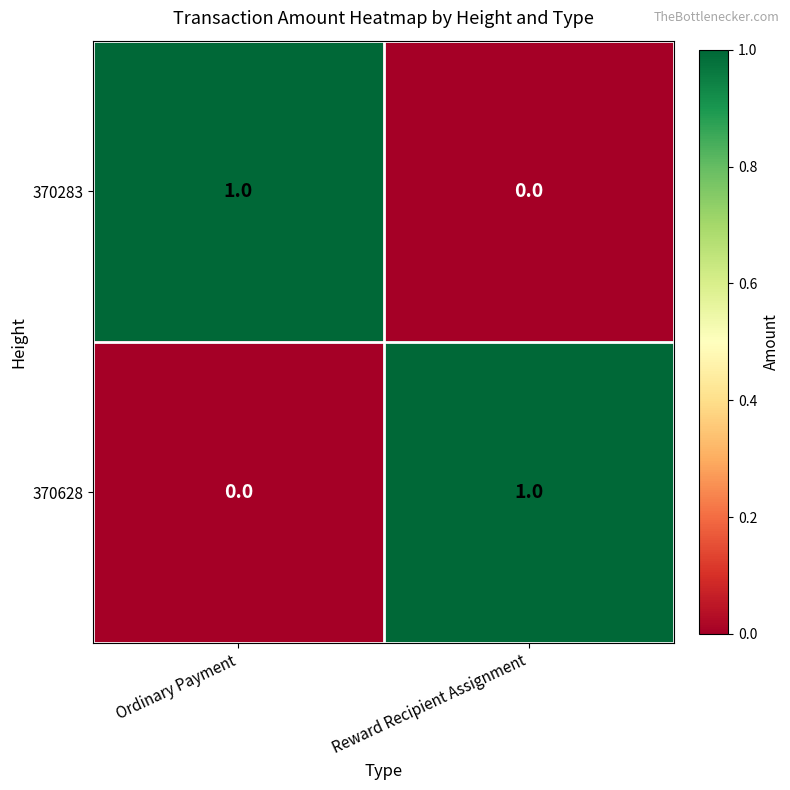

Reading left to right, list all the values displayed in this chart.

370283: Ordinary Payment=1	Reward Recipient Assignment=0
370628: Ordinary Payment=0	Reward Recipient Assignment=1